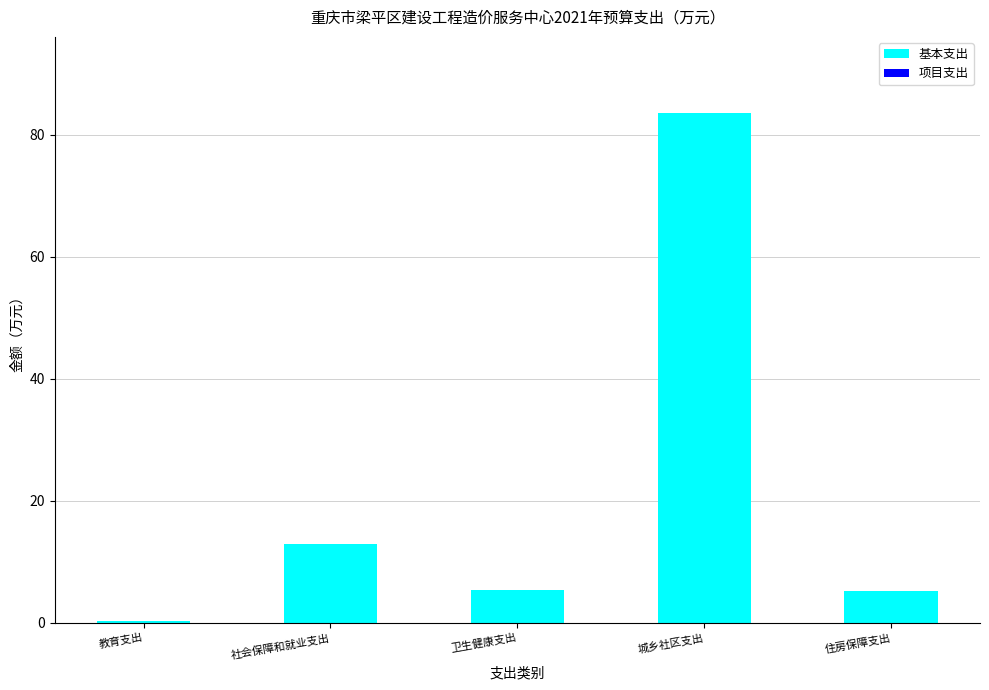

What is the difference between the second highest and second lowest values?

7.6